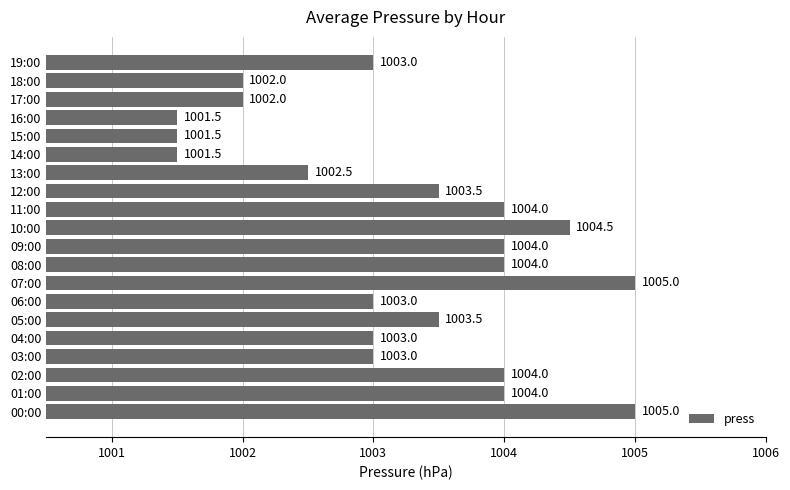

What is the ratio of the value at 18:00 to the value at 11:00?

1.0